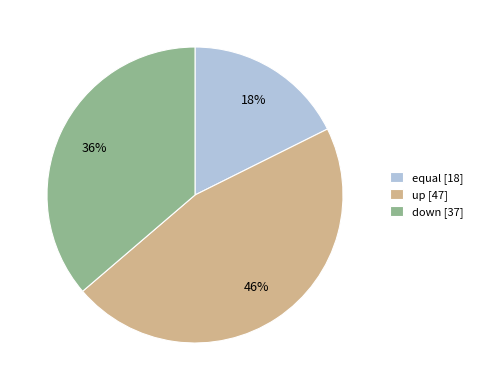

To the nearest percent, what is the difference between the largest and smallest slice percentages?

28%